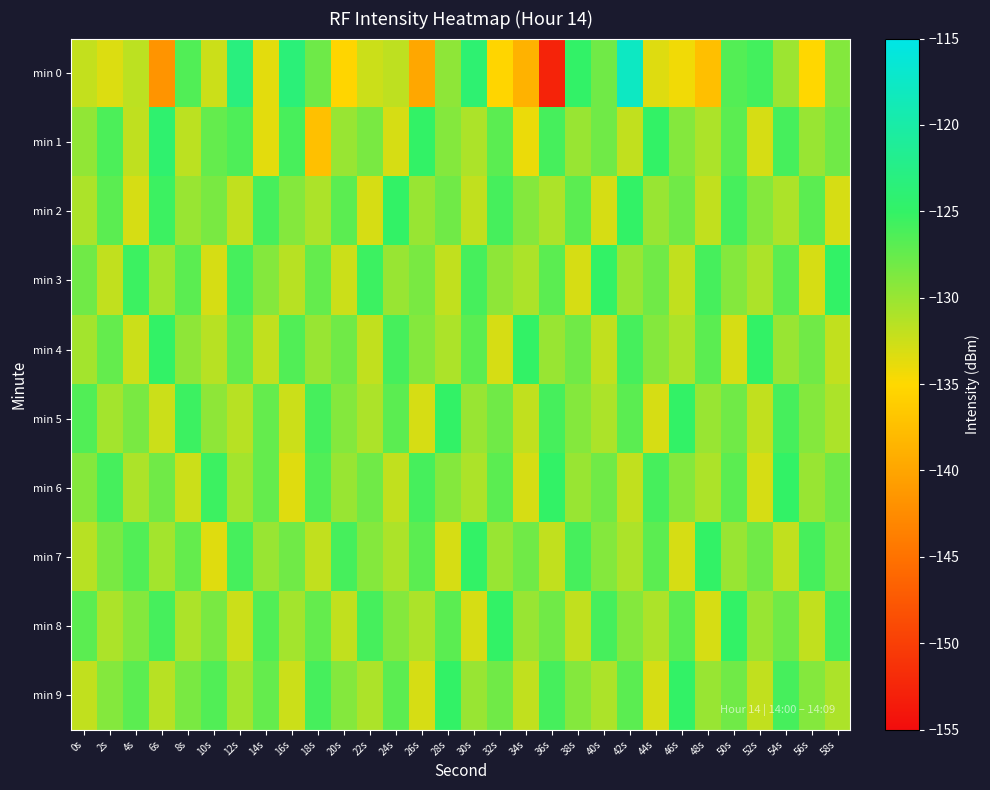

Which series has the widest spread of values?

min 0